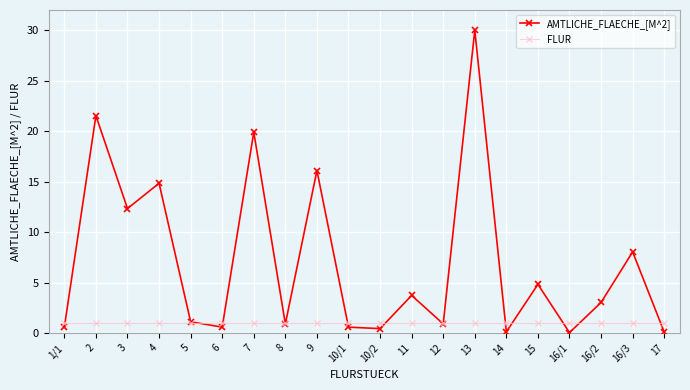

List the series in order of their peak value, lowest first.

FLUR, AMTLICHE_FLAECHE_[M^2]